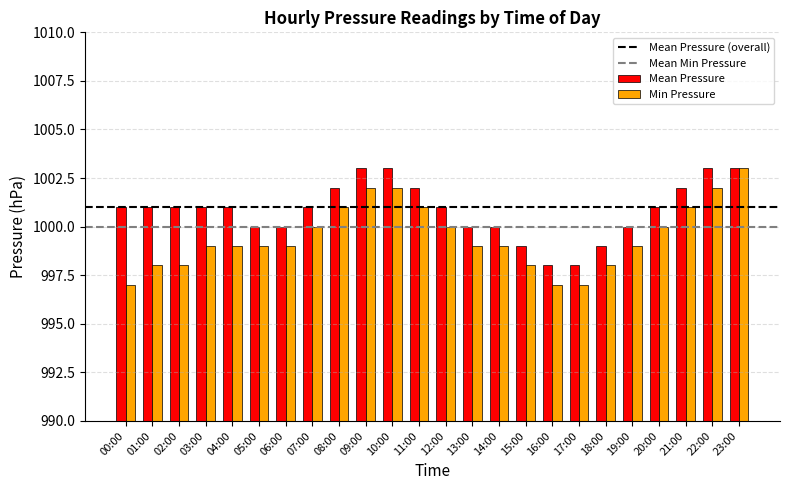

Which series changed the most between 03:00 and 21:00?

Min Pressure